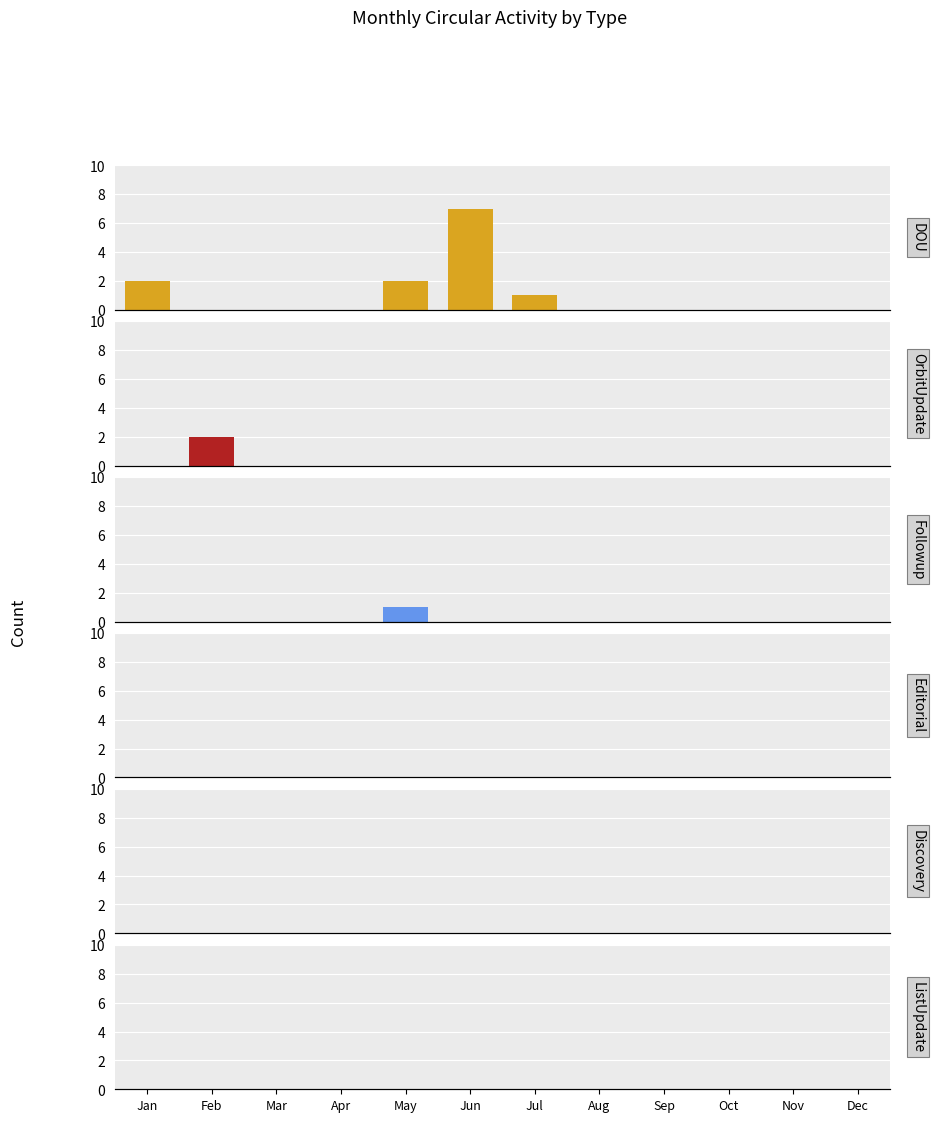

What is the average value of the DOU series?

1